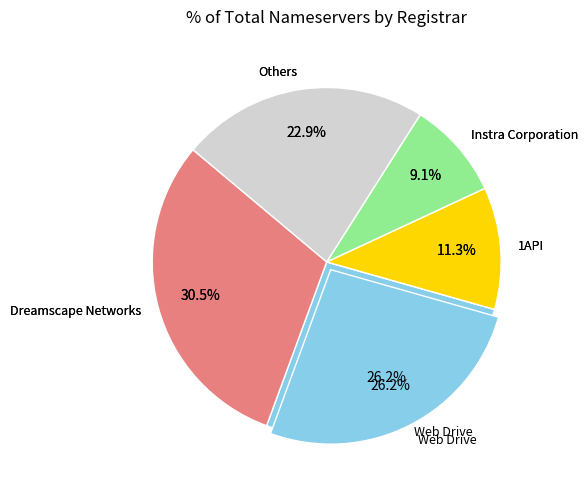

The Dreamscape Networks slice represents 25% of the pie. True or false?

False